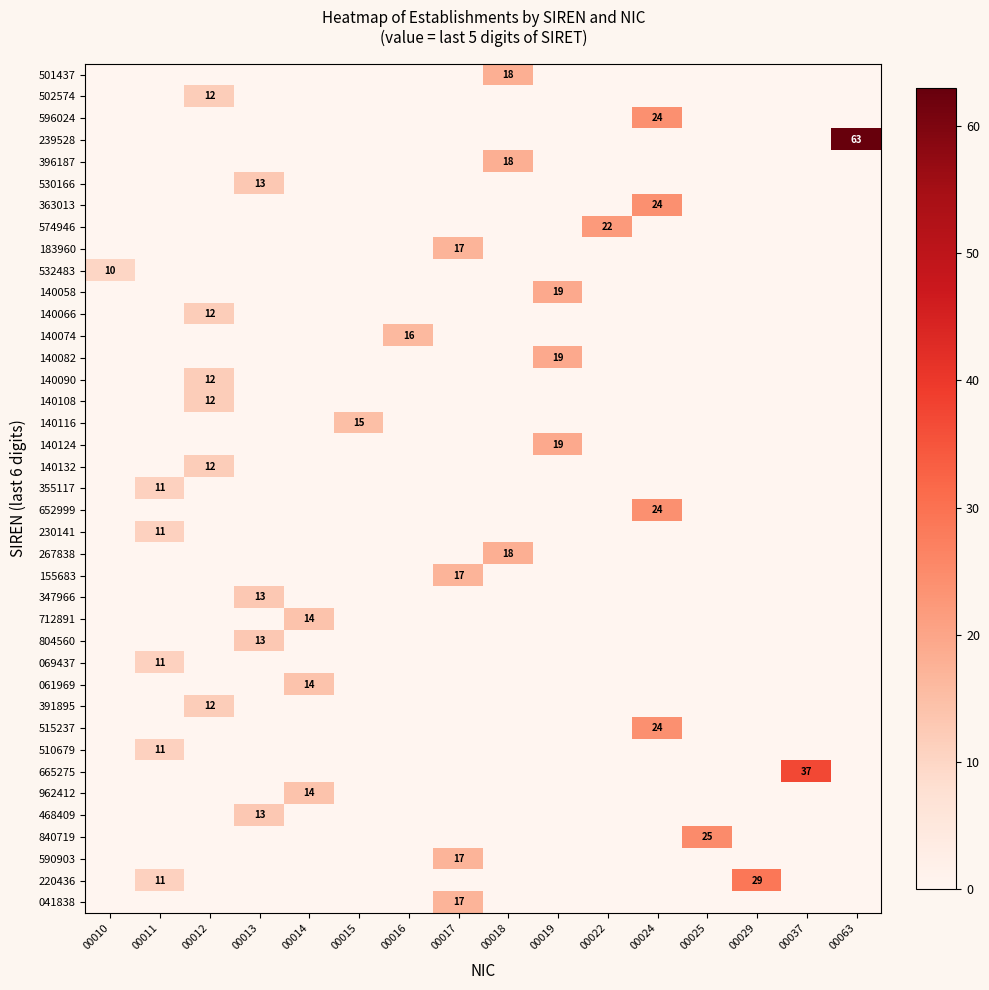

At how many categories does at least one series exceed 62?

1